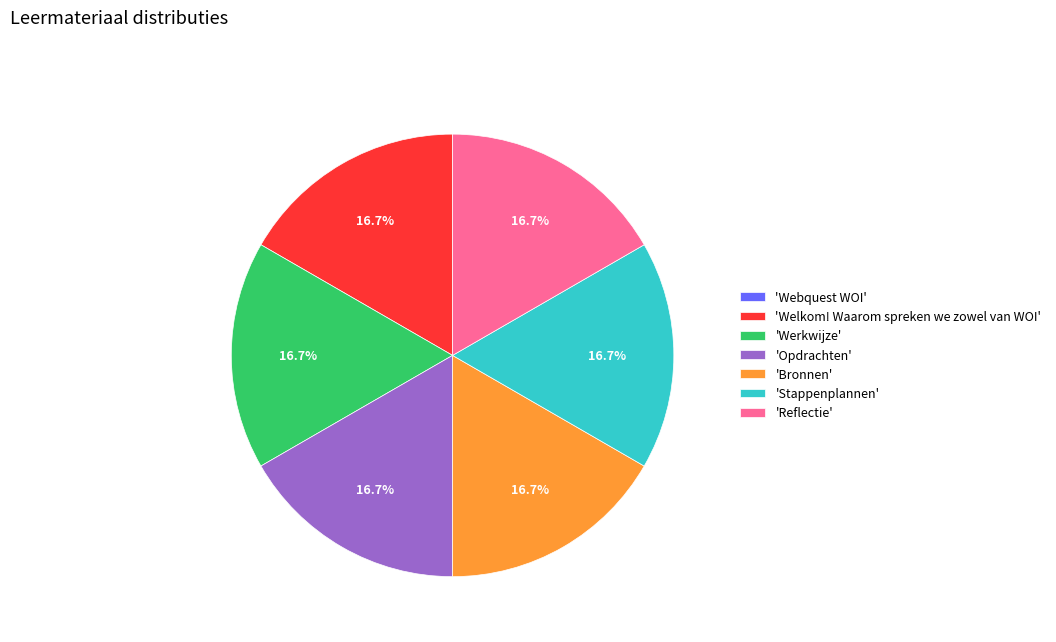

What percentage do 'Reflectie' and 'Werkwijze' together represent?

33.3%